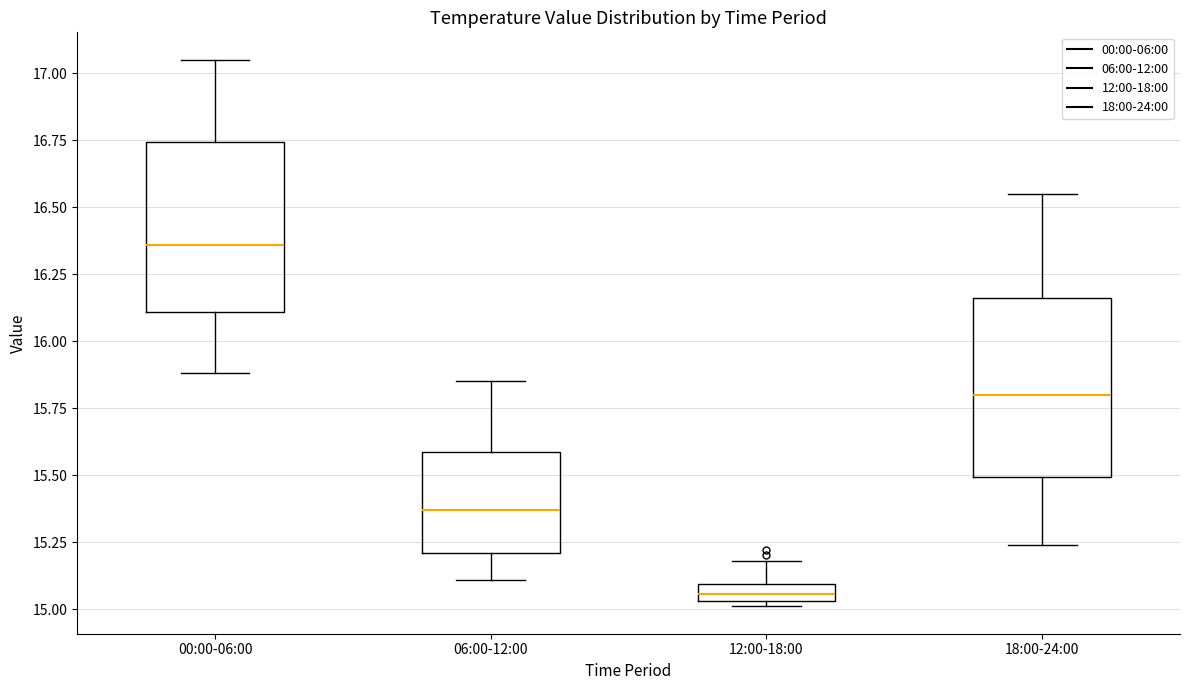

Which box has the highest median line?

00:00-06:00